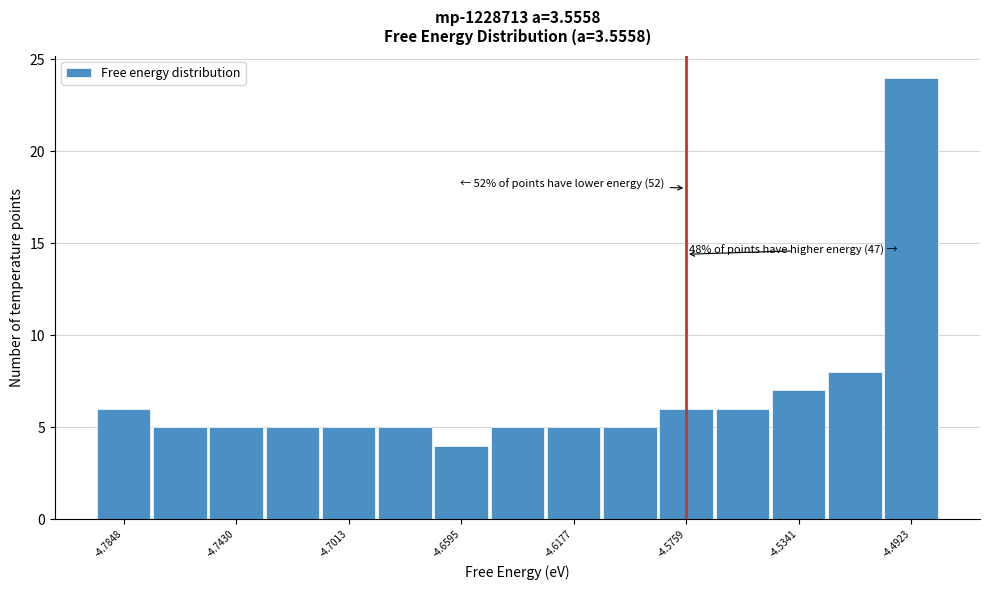

Over which range of the x-axis is the bar tallest?

-4.505 to -4.480